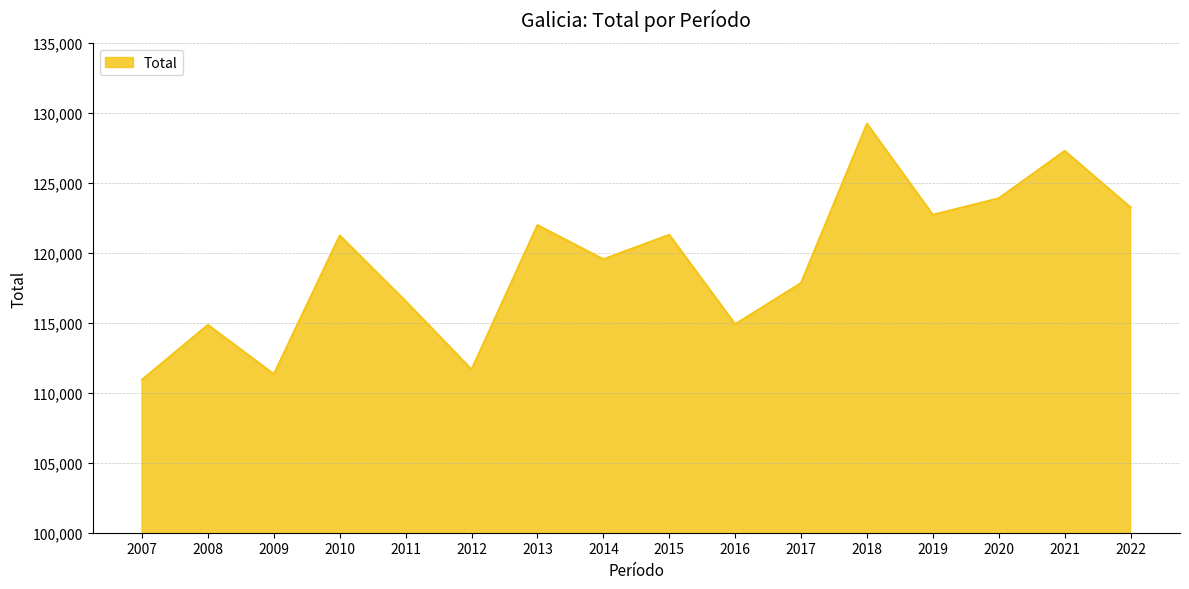

What is the difference between the values at 2010 and 2019?

1485